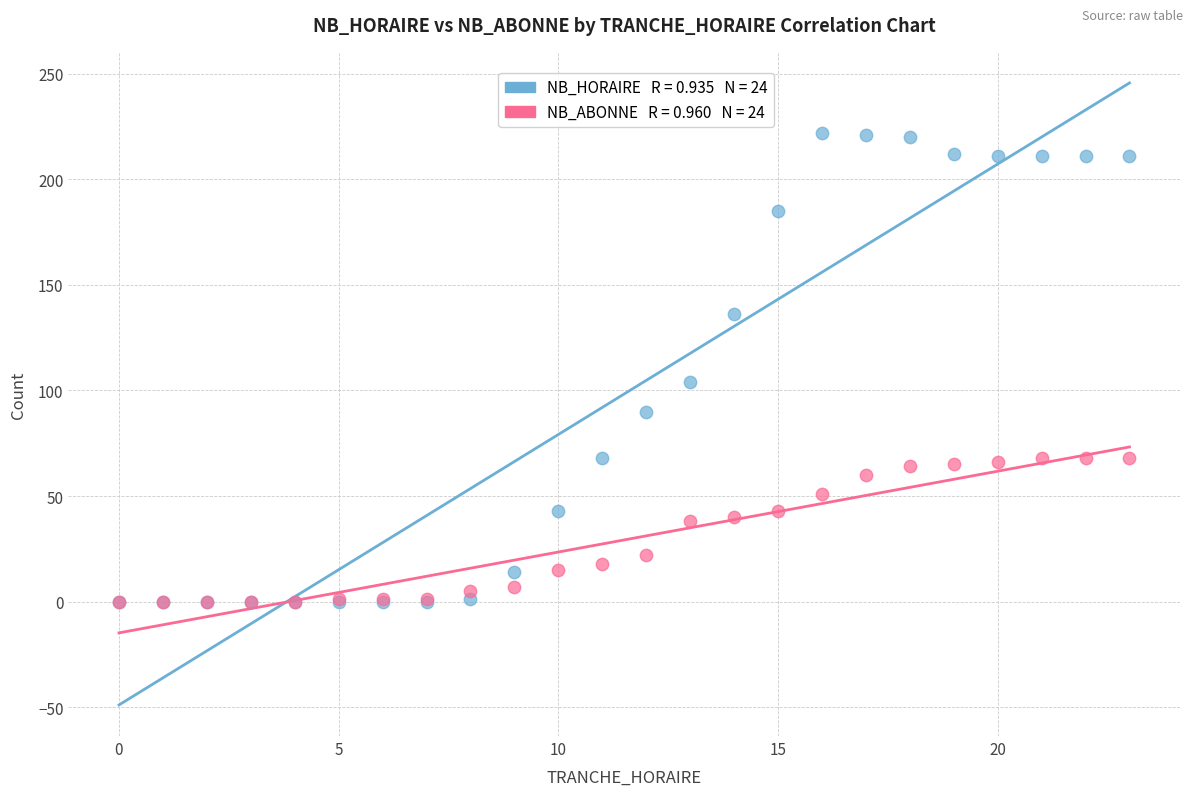

Across all series, what Y value is closest to 111?

104